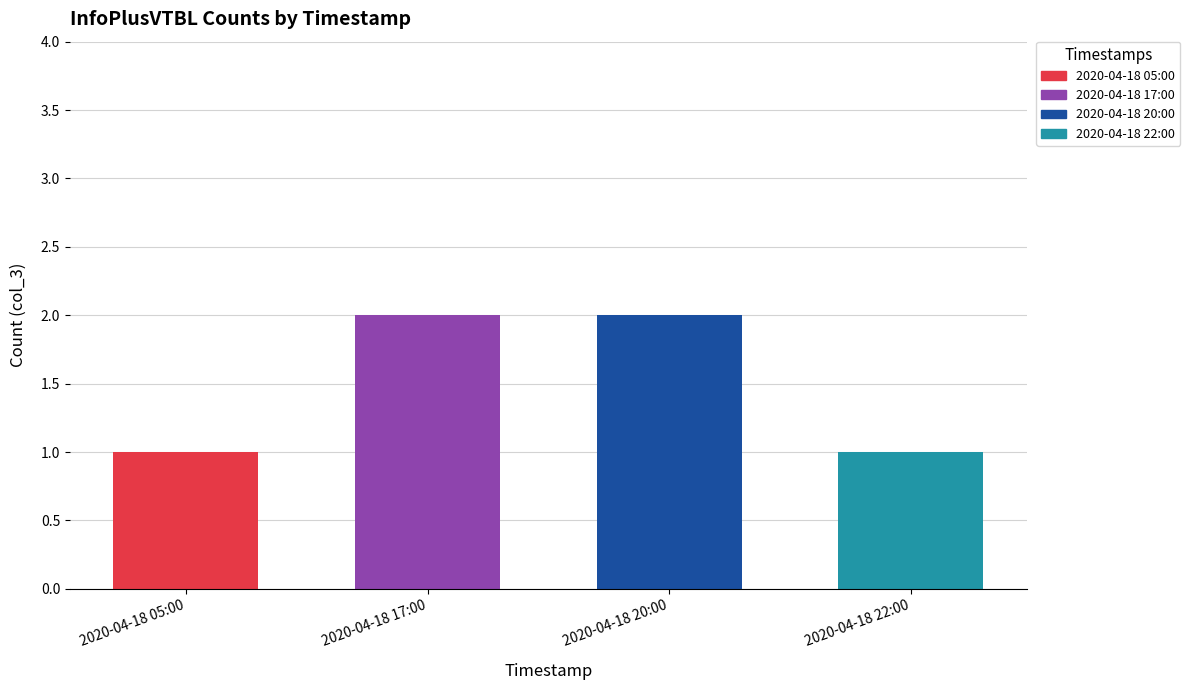

What is the difference between the maximum and second lowest values?

1